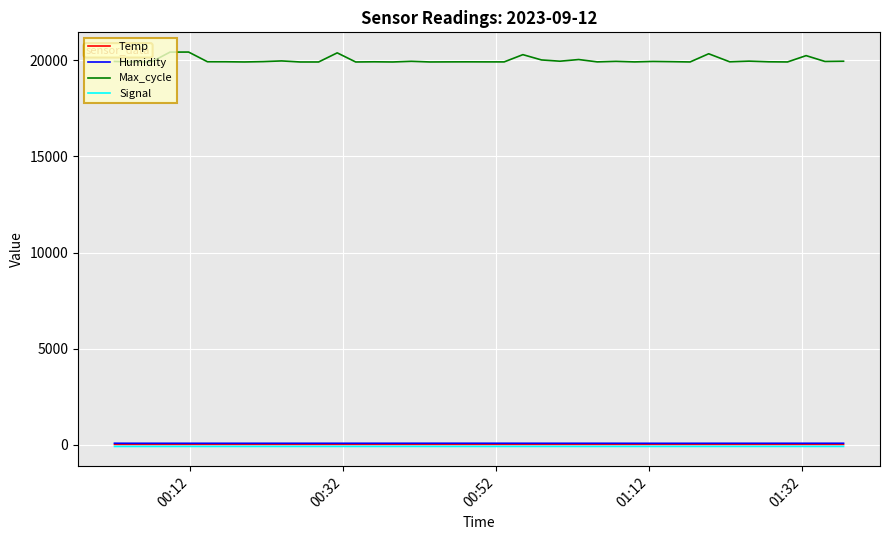

What is the greatest value displayed?

20425.0